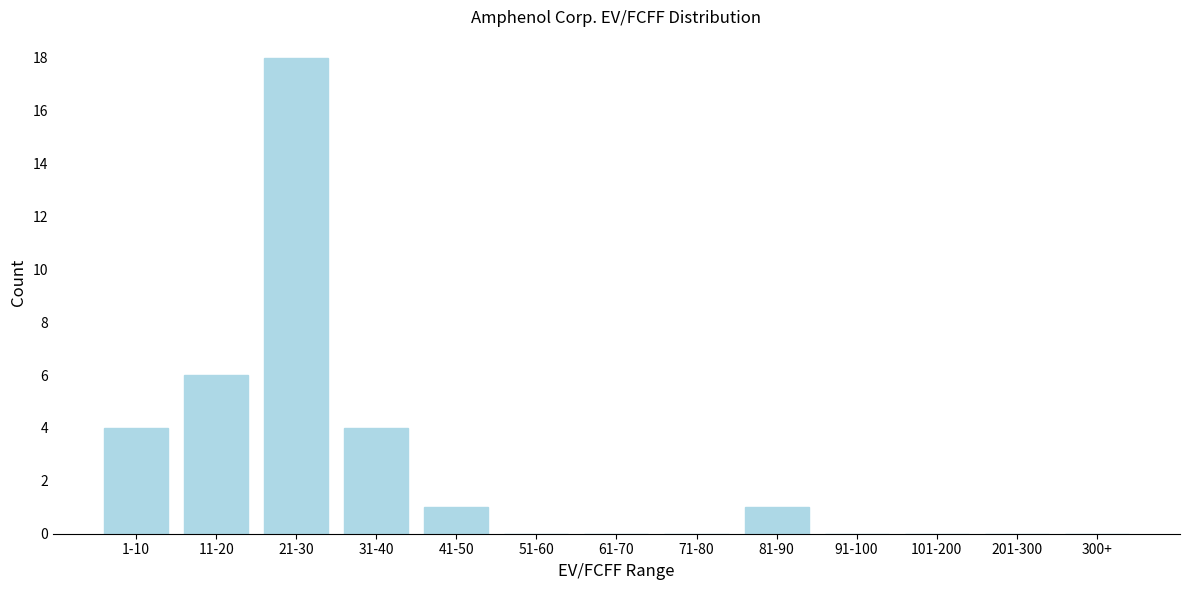

Reading right to left, list all the values displayed in this chart.

300+=0	201-300=0	101-200=0	91-100=0	81-90=1	71-80=0	61-70=0	51-60=0	41-50=1	31-40=4	21-30=18	11-20=6	1-10=4